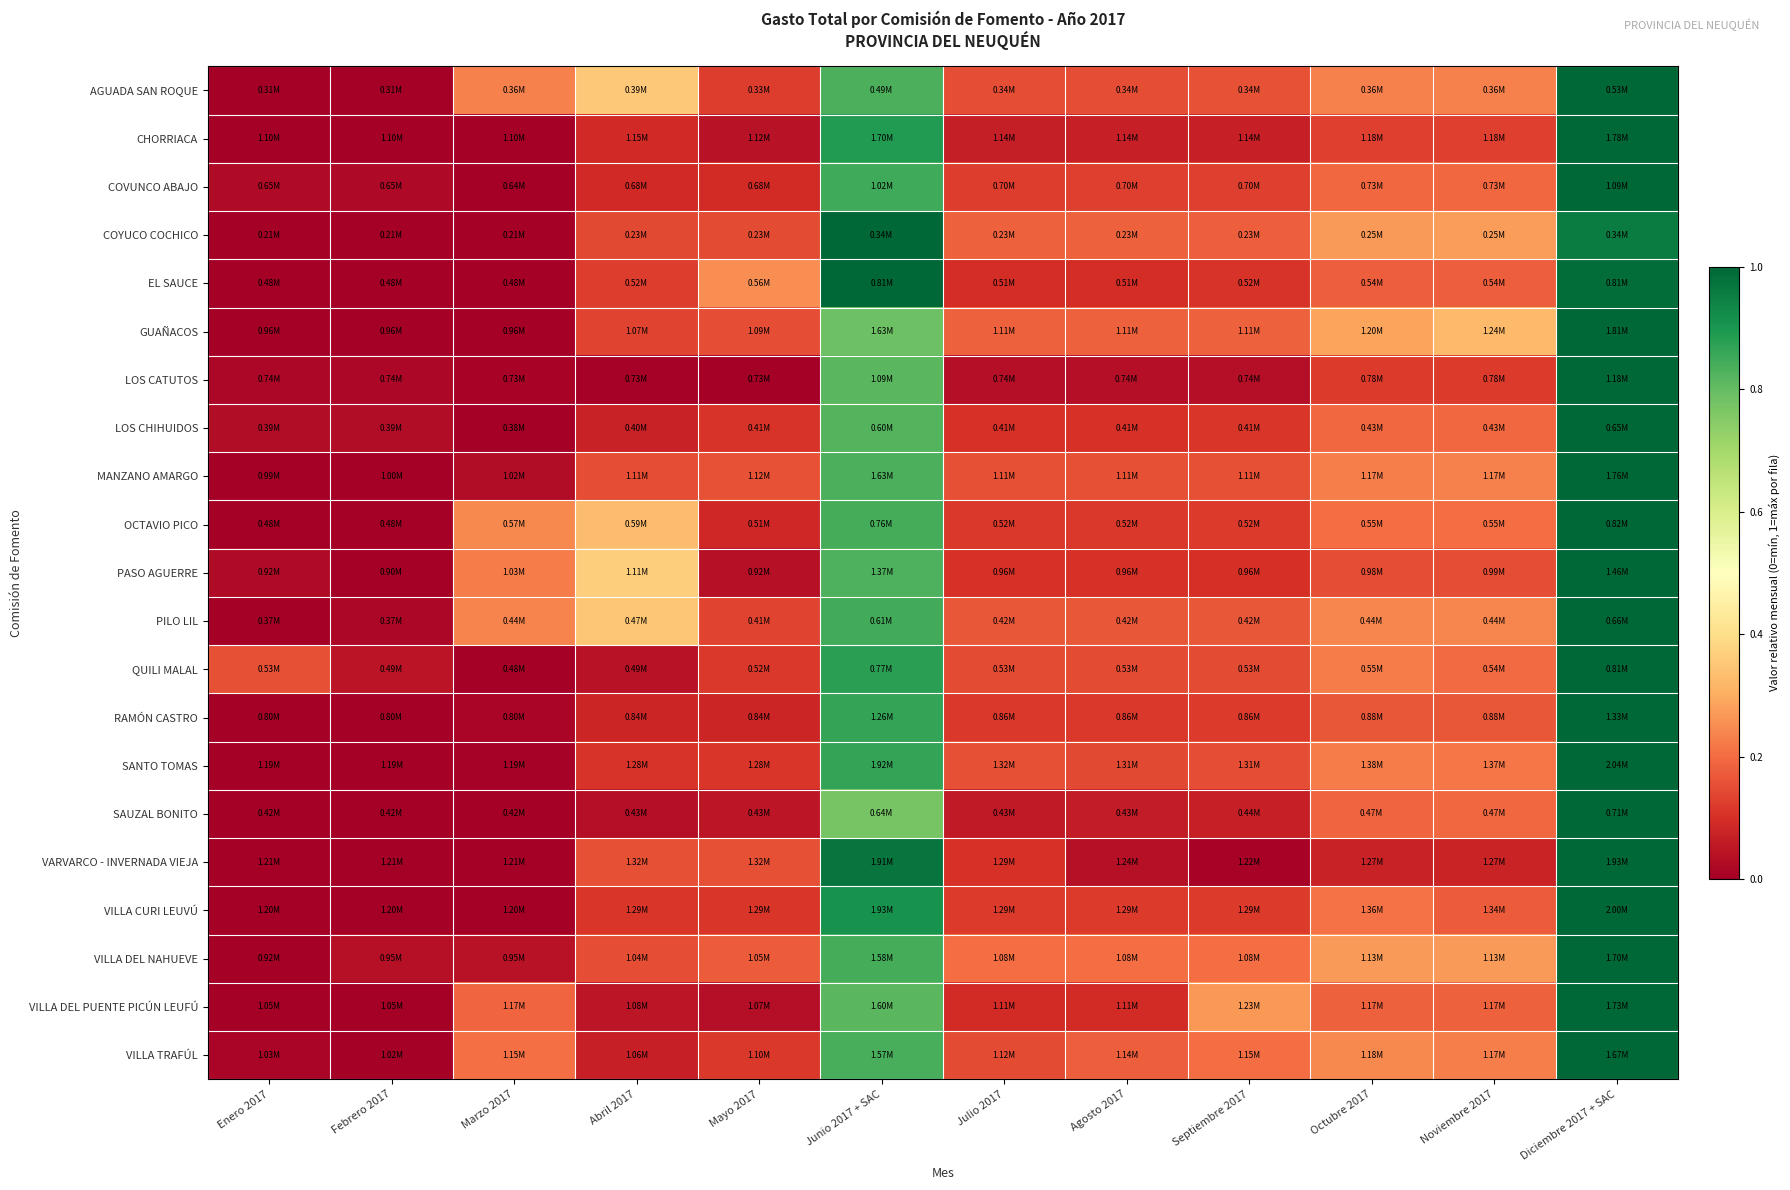

Reading right to left, what are all the values shown in this chart?

AGUADA SAN ROQUE: Diciembre 2017 + SAC=1.0	Noviembre 2017=0.2	Octubre 2017=0.2	Septiembre 2017=0.2	Agosto 2017=0.2	Julio 2017=0.2	Junio 2017 + SAC=0.8	Mayo 2017=0.1	Abril 2017=0.4	Marzo 2017=0.2	Febrero 2017=0.0	Enero 2017=0.0
CHORRIACA: Diciembre 2017 + SAC=1.0	Noviembre 2017=0.1	Octubre 2017=0.1	Septiembre 2017=0.1	Agosto 2017=0.1	Julio 2017=0.1	Junio 2017 + SAC=0.9	Mayo 2017=0.0	Abril 2017=0.1	Marzo 2017=0.0	Febrero 2017=0.0	Enero 2017=0.0
COVUNCO ABAJO: Diciembre 2017 + SAC=1.0	Noviembre 2017=0.2	Octubre 2017=0.2	Septiembre 2017=0.1	Agosto 2017=0.1	Julio 2017=0.1	Junio 2017 + SAC=0.8	Mayo 2017=0.1	Abril 2017=0.1	Marzo 2017=0.0	Febrero 2017=0.0	Enero 2017=0.0
COYUCO COCHICO: Diciembre 2017 + SAC=1.0	Noviembre 2017=0.3	Octubre 2017=0.3	Septiembre 2017=0.2	Agosto 2017=0.2	Julio 2017=0.2	Junio 2017 + SAC=1.0	Mayo 2017=0.1	Abril 2017=0.1	Marzo 2017=0.0	Febrero 2017=0.0	Enero 2017=0.0
EL SAUCE: Diciembre 2017 + SAC=1.0	Noviembre 2017=0.2	Octubre 2017=0.2	Septiembre 2017=0.1	Agosto 2017=0.1	Julio 2017=0.1	Junio 2017 + SAC=1.0	Mayo 2017=0.3	Abril 2017=0.1	Marzo 2017=0.0	Febrero 2017=0.0	Enero 2017=0.0
GUAÑACOS: Diciembre 2017 + SAC=1.0	Noviembre 2017=0.3	Octubre 2017=0.3	Septiembre 2017=0.2	Agosto 2017=0.2	Julio 2017=0.2	Junio 2017 + SAC=0.8	Mayo 2017=0.2	Abril 2017=0.1	Marzo 2017=0.0	Febrero 2017=0.0	Enero 2017=0.0
LOS CATUTOS: Diciembre 2017 + SAC=1.0	Noviembre 2017=0.1	Octubre 2017=0.1	Septiembre 2017=0.0	Agosto 2017=0.0	Julio 2017=0.0	Junio 2017 + SAC=0.8	Mayo 2017=0.0	Abril 2017=0.0	Marzo 2017=0.0	Febrero 2017=0.0	Enero 2017=0.0
LOS CHIHUIDOS: Diciembre 2017 + SAC=1.0	Noviembre 2017=0.2	Octubre 2017=0.2	Septiembre 2017=0.1	Agosto 2017=0.1	Julio 2017=0.1	Junio 2017 + SAC=0.8	Mayo 2017=0.1	Abril 2017=0.1	Marzo 2017=0.0	Febrero 2017=0.0	Enero 2017=0.0
MANZANO AMARGO: Diciembre 2017 + SAC=1.0	Noviembre 2017=0.2	Octubre 2017=0.2	Septiembre 2017=0.2	Agosto 2017=0.2	Julio 2017=0.2	Junio 2017 + SAC=0.8	Mayo 2017=0.2	Abril 2017=0.1	Marzo 2017=0.0	Febrero 2017=0.0	Enero 2017=0.0
OCTAVIO PICO: Diciembre 2017 + SAC=1.0	Noviembre 2017=0.2	Octubre 2017=0.2	Septiembre 2017=0.1	Agosto 2017=0.1	Julio 2017=0.1	Junio 2017 + SAC=0.8	Mayo 2017=0.1	Abril 2017=0.3	Marzo 2017=0.2	Febrero 2017=0.0	Enero 2017=0.0
PASO AGUERRE: Diciembre 2017 + SAC=1.0	Noviembre 2017=0.2	Octubre 2017=0.1	Septiembre 2017=0.1	Agosto 2017=0.1	Julio 2017=0.1	Junio 2017 + SAC=0.8	Mayo 2017=0.0	Abril 2017=0.4	Marzo 2017=0.2	Febrero 2017=0.0	Enero 2017=0.0
PILO LIL: Diciembre 2017 + SAC=1.0	Noviembre 2017=0.2	Octubre 2017=0.2	Septiembre 2017=0.2	Agosto 2017=0.2	Julio 2017=0.2	Junio 2017 + SAC=0.8	Mayo 2017=0.1	Abril 2017=0.3	Marzo 2017=0.2	Febrero 2017=0.0	Enero 2017=0.0
QUILI MALAL: Diciembre 2017 + SAC=1.0	Noviembre 2017=0.2	Octubre 2017=0.2	Septiembre 2017=0.1	Agosto 2017=0.1	Julio 2017=0.1	Junio 2017 + SAC=0.9	Mayo 2017=0.1	Abril 2017=0.0	Marzo 2017=0.0	Febrero 2017=0.0	Enero 2017=0.2
RAMÓN CASTRO: Diciembre 2017 + SAC=1.0	Noviembre 2017=0.2	Octubre 2017=0.2	Septiembre 2017=0.1	Agosto 2017=0.1	Julio 2017=0.1	Junio 2017 + SAC=0.9	Mayo 2017=0.1	Abril 2017=0.1	Marzo 2017=0.0	Febrero 2017=0.0	Enero 2017=0.0
SANTO TOMAS: Diciembre 2017 + SAC=1.0	Noviembre 2017=0.2	Octubre 2017=0.2	Septiembre 2017=0.1	Agosto 2017=0.1	Julio 2017=0.2	Junio 2017 + SAC=0.9	Mayo 2017=0.1	Abril 2017=0.1	Marzo 2017=0.0	Febrero 2017=0.0	Enero 2017=0.0
SAUZAL BONITO: Diciembre 2017 + SAC=1.0	Noviembre 2017=0.2	Octubre 2017=0.2	Septiembre 2017=0.1	Agosto 2017=0.1	Julio 2017=0.1	Junio 2017 + SAC=0.8	Mayo 2017=0.0	Abril 2017=0.0	Marzo 2017=0.0	Febrero 2017=0.0	Enero 2017=0.0
VARVARCO - INVERNADA VIEJA: Diciembre 2017 + SAC=1.0	Noviembre 2017=0.1	Octubre 2017=0.1	Septiembre 2017=0.0	Agosto 2017=0.0	Julio 2017=0.1	Junio 2017 + SAC=1.0	Mayo 2017=0.2	Abril 2017=0.2	Marzo 2017=0.0	Febrero 2017=0.0	Enero 2017=0.0
VILLA CURI LEUVÚ: Diciembre 2017 + SAC=1.0	Noviembre 2017=0.2	Octubre 2017=0.2	Septiembre 2017=0.1	Agosto 2017=0.1	Julio 2017=0.1	Junio 2017 + SAC=0.9	Mayo 2017=0.1	Abril 2017=0.1	Marzo 2017=0.0	Febrero 2017=0.0	Enero 2017=0.0
VILLA DEL NAHUEVE: Diciembre 2017 + SAC=1.0	Noviembre 2017=0.3	Octubre 2017=0.3	Septiembre 2017=0.2	Agosto 2017=0.2	Julio 2017=0.2	Junio 2017 + SAC=0.8	Mayo 2017=0.2	Abril 2017=0.2	Marzo 2017=0.0	Febrero 2017=0.0	Enero 2017=0.0
VILLA DEL PUENTE PICÚN LEUFÚ: Diciembre 2017 + SAC=1.0	Noviembre 2017=0.2	Octubre 2017=0.2	Septiembre 2017=0.3	Agosto 2017=0.1	Julio 2017=0.1	Junio 2017 + SAC=0.8	Mayo 2017=0.0	Abril 2017=0.1	Marzo 2017=0.2	Febrero 2017=0.0	Enero 2017=0.0
VILLA TRAFÚL: Diciembre 2017 + SAC=1.0	Noviembre 2017=0.2	Octubre 2017=0.2	Septiembre 2017=0.2	Agosto 2017=0.2	Julio 2017=0.1	Junio 2017 + SAC=0.8	Mayo 2017=0.1	Abril 2017=0.1	Marzo 2017=0.2	Febrero 2017=0.0	Enero 2017=0.0